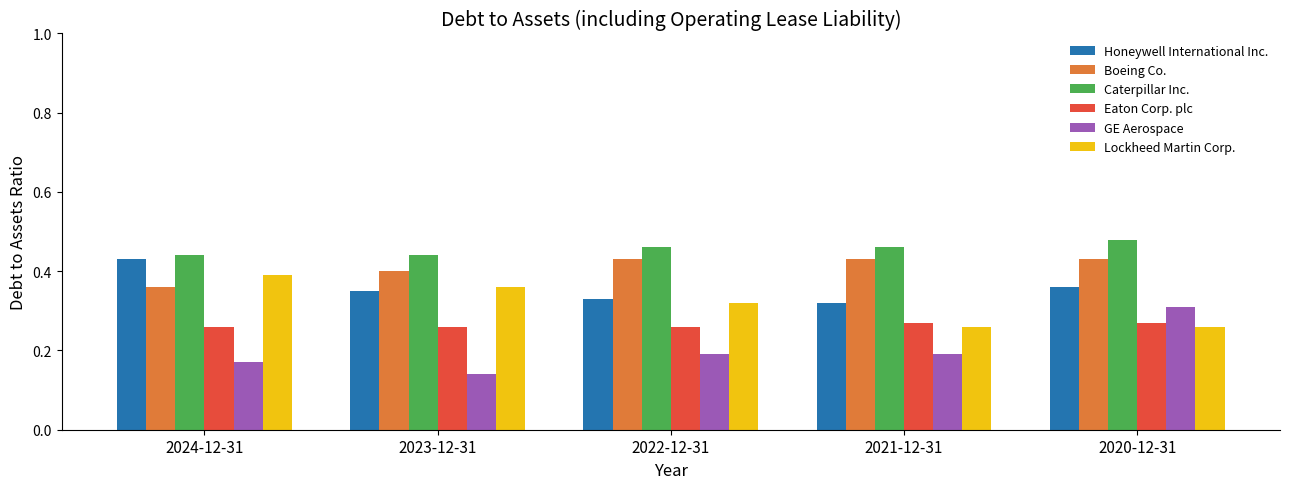

The value of Honeywell International Inc. at 2020-12-31 is 0.4. True or false?

True